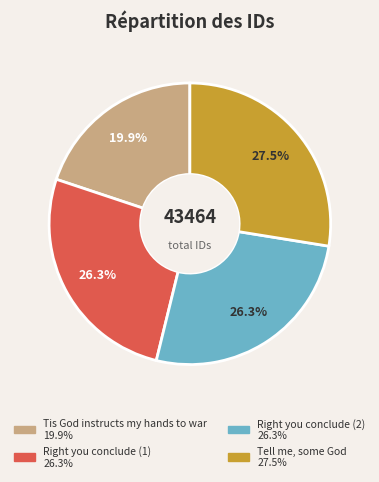

How many segments does this pie chart have?

4